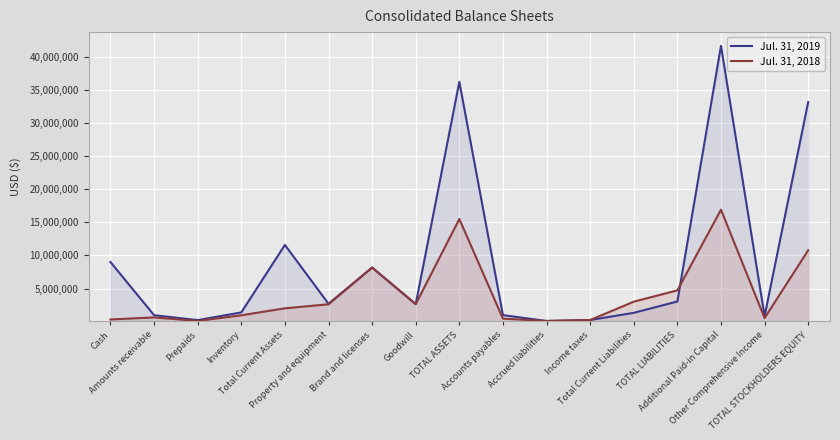

What is the difference between the Jul. 31, 2019 values at Other Comprehensive Income and Brand and licenses?

7344686